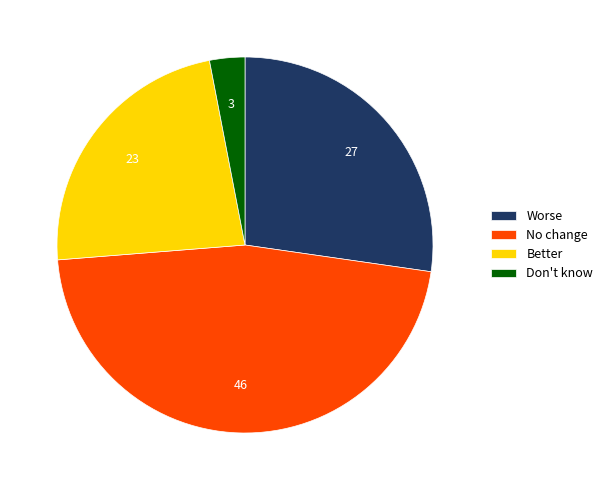

Is there a majority slice in this chart?

No